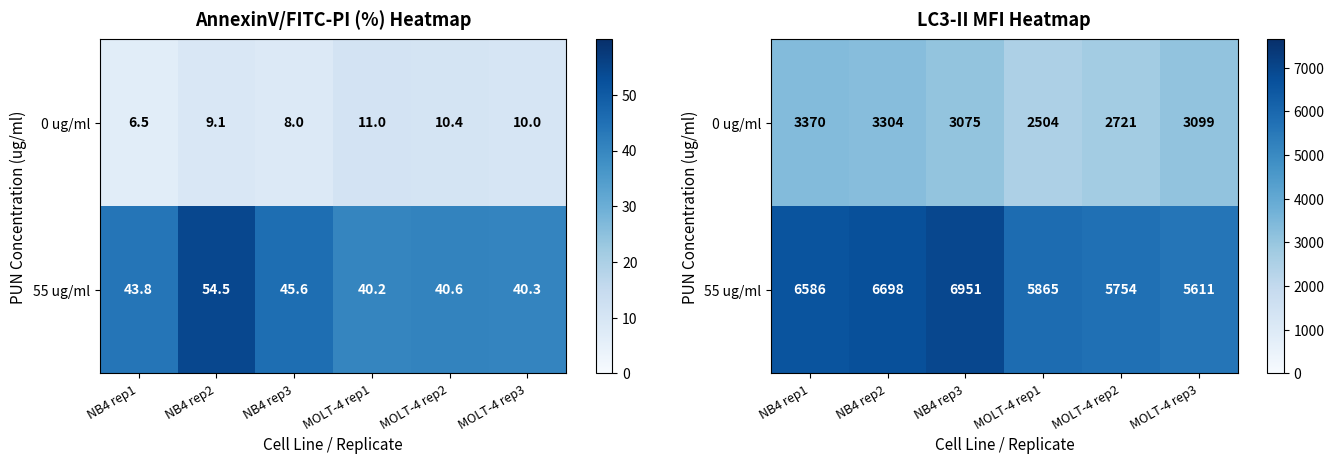

True or false: 0 ug/ml has a value of 3304 at NB4 rep2.

True